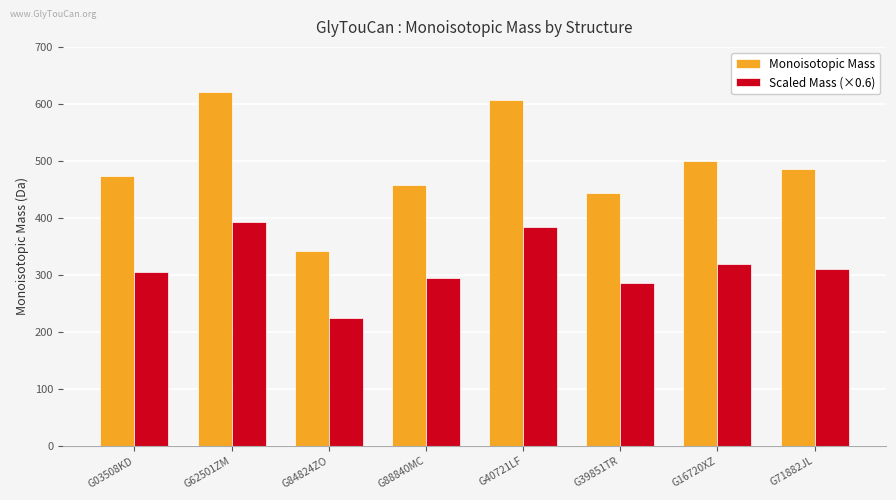

At which label is Scaled Mass (×0.6) closest to 308?

G71882JL